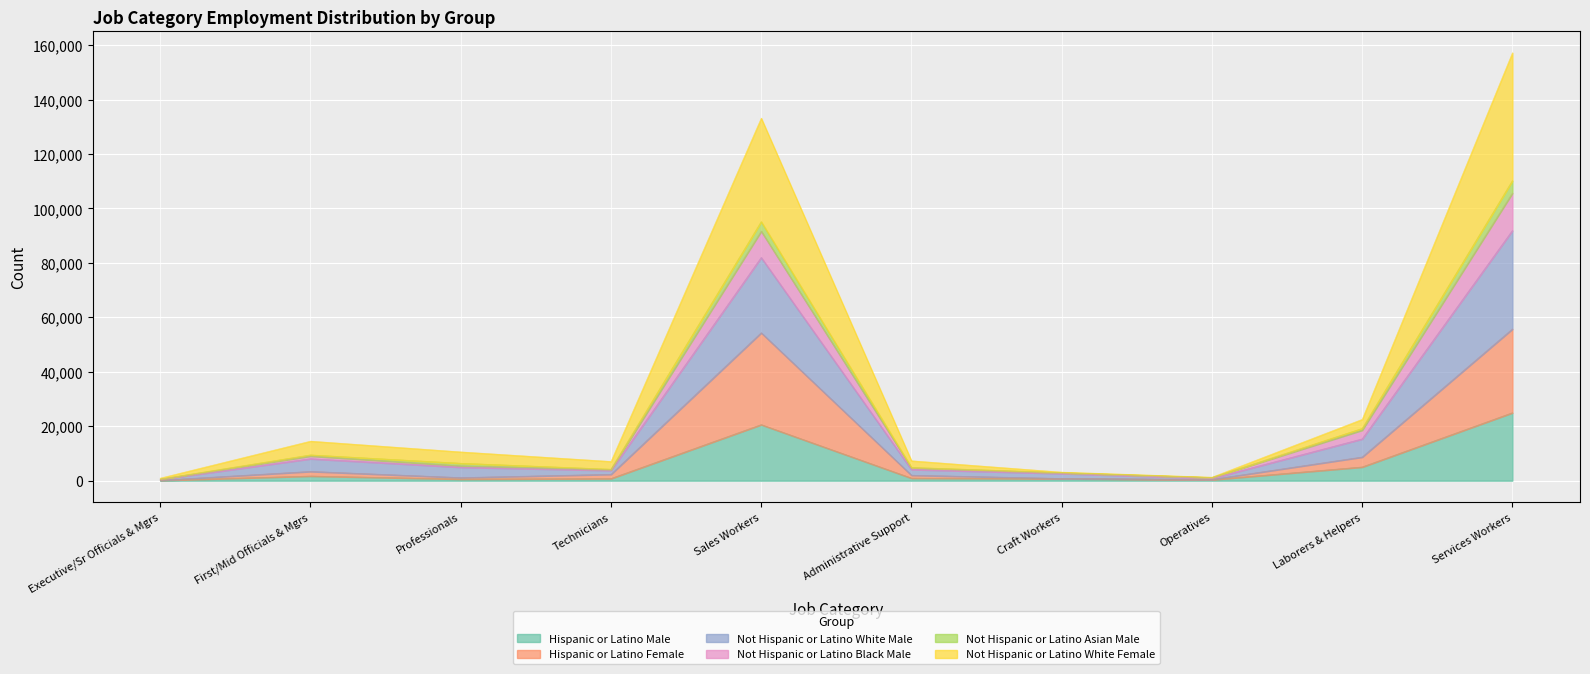

Where is the first local minimum for Hispanic or Latino Female?

Professionals